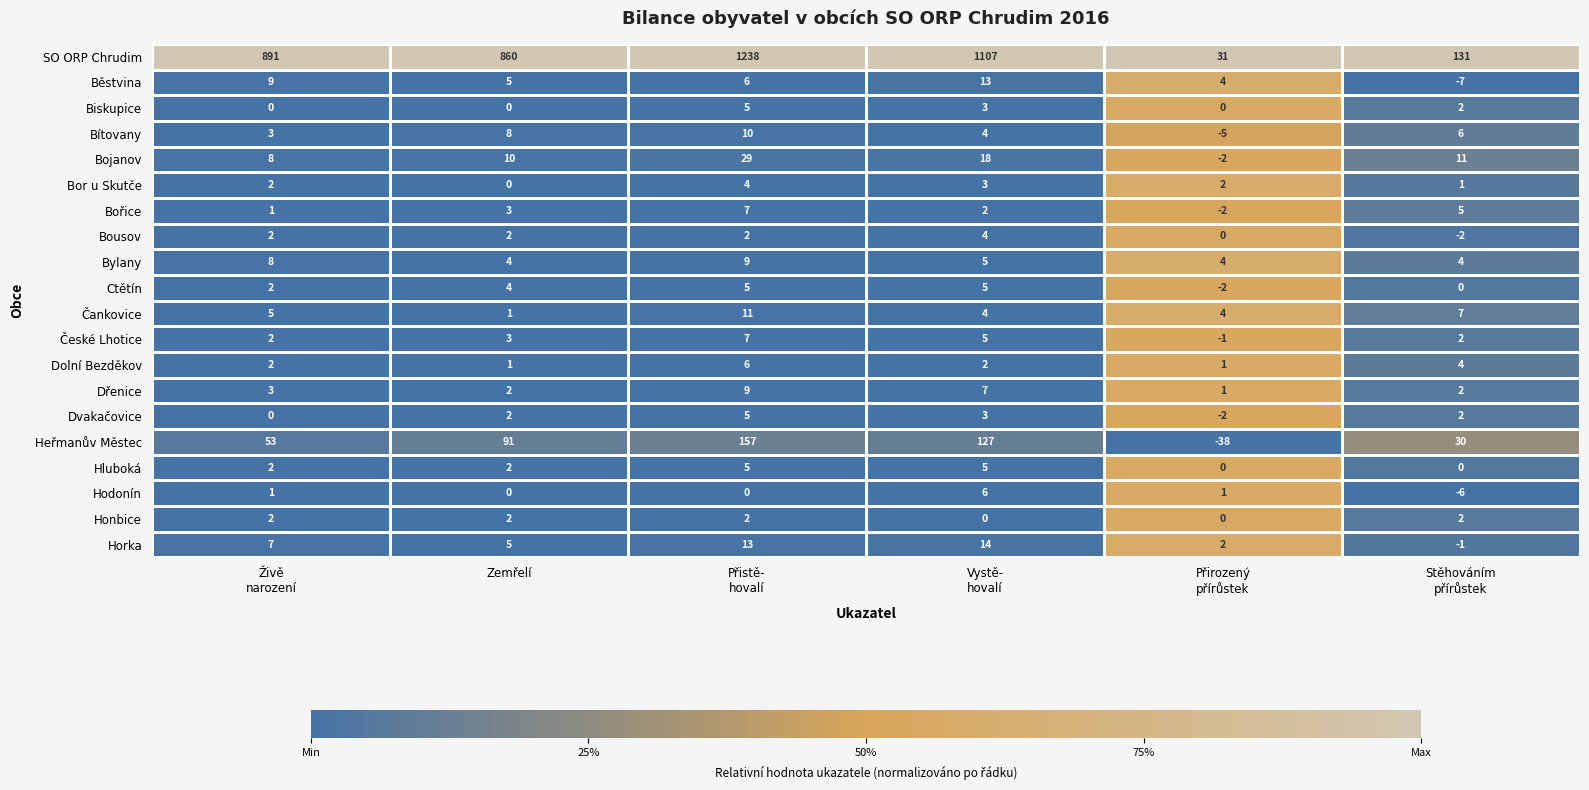

What is the minimum value shown in the chart?

-38